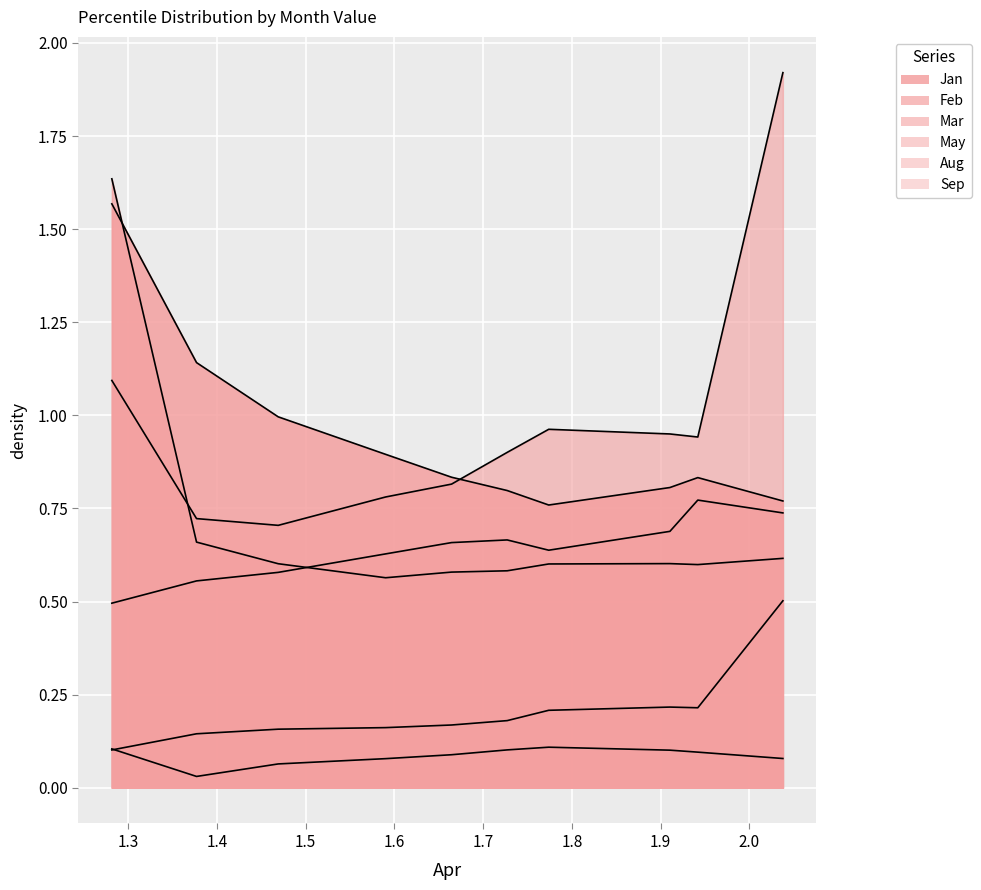

In Sep, how many points are higher than both neighbors (excluding endpoints)?

1